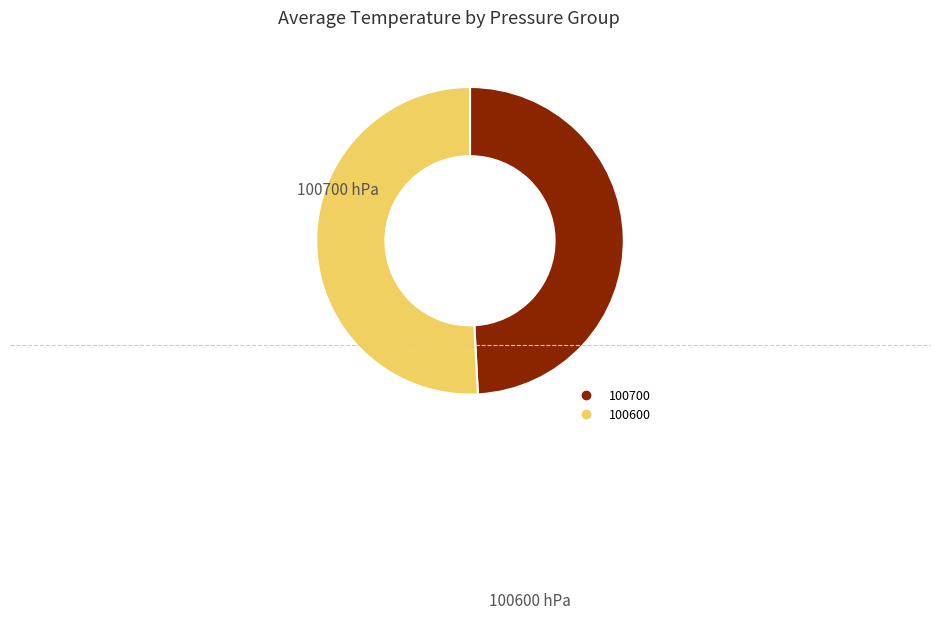

Rank the categories by value from lowest to highest.

100700, 100600